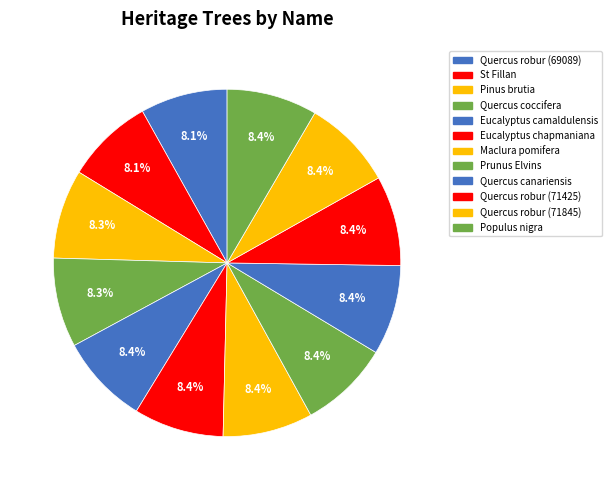

How many slices are in this pie chart?

12